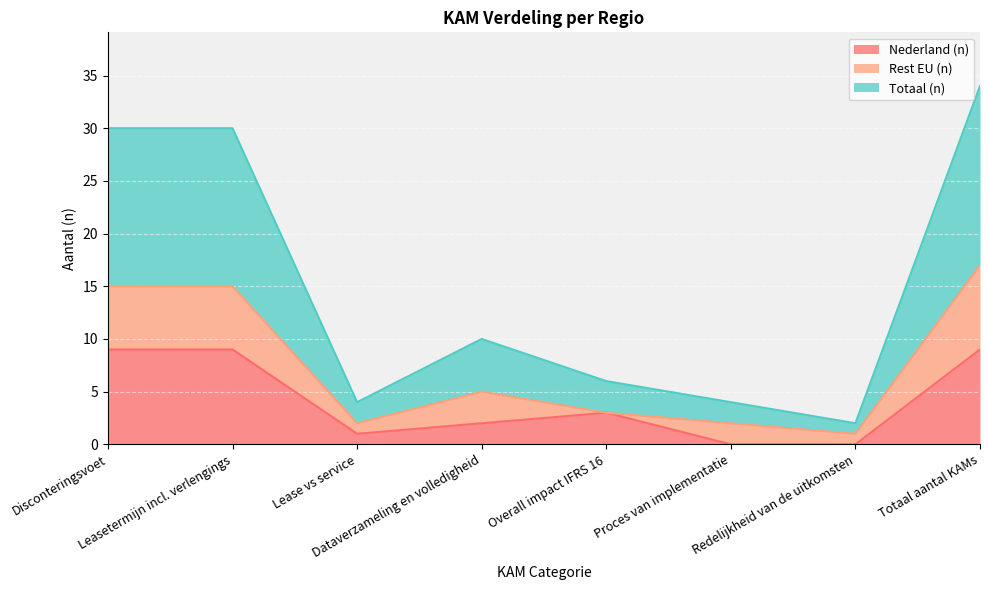

Where is the first local minimum for Nederland (n)?

Lease vs service